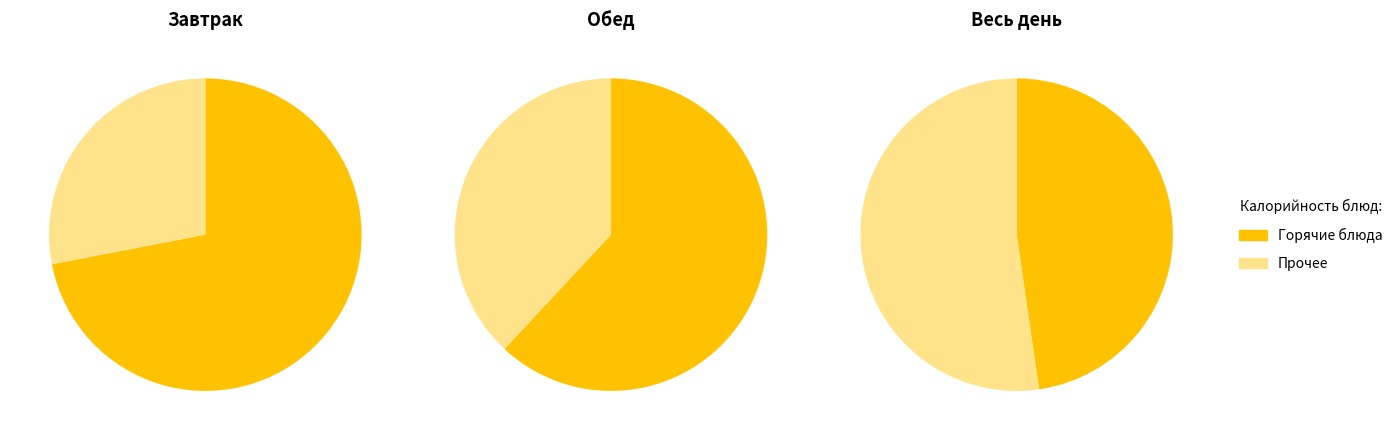

The 1 slice represents 37% of the pie. True or false?

False